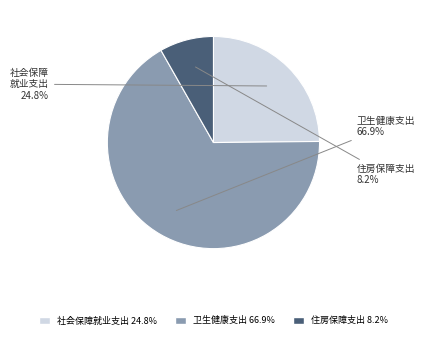

Is there a majority slice in this chart?

Yes